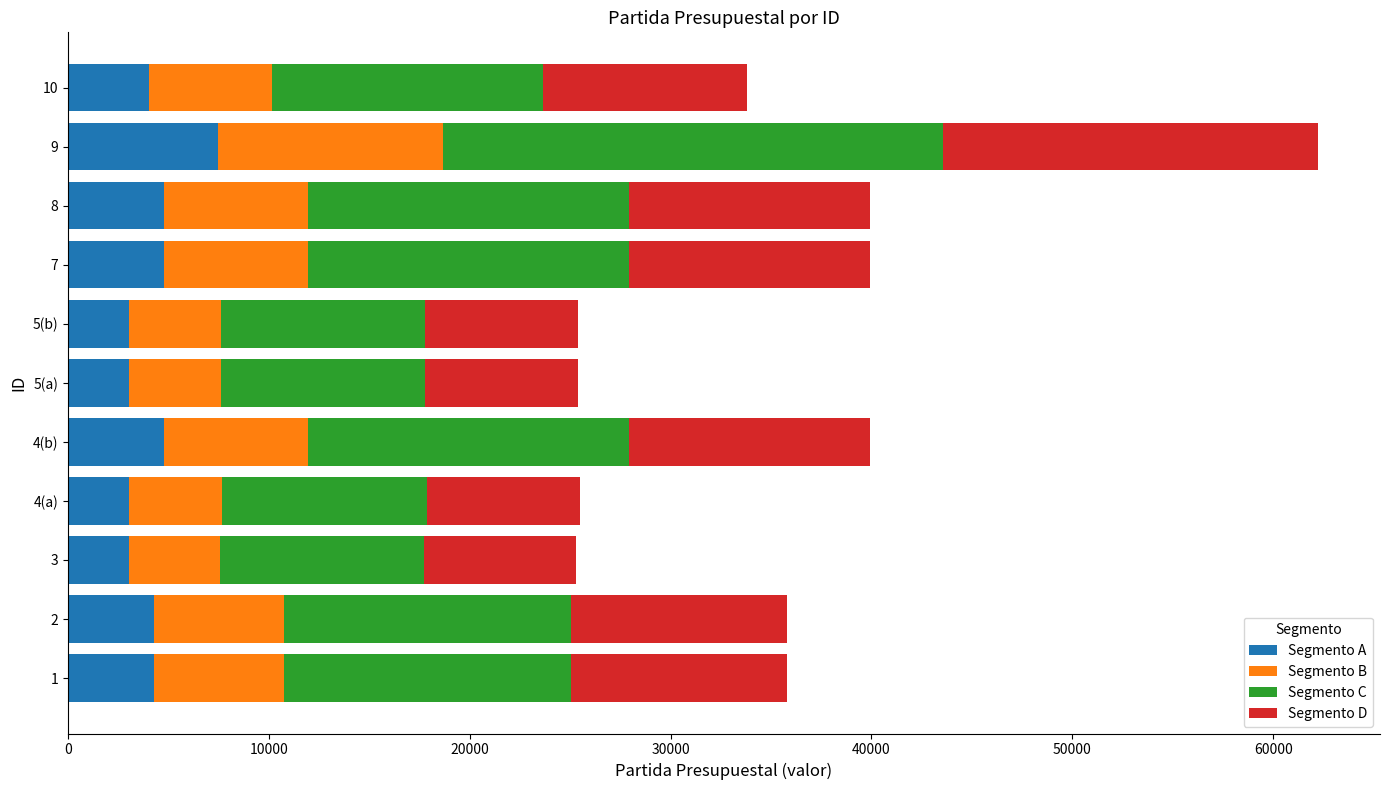

What is the minimum value for Segmento A?

3036.1